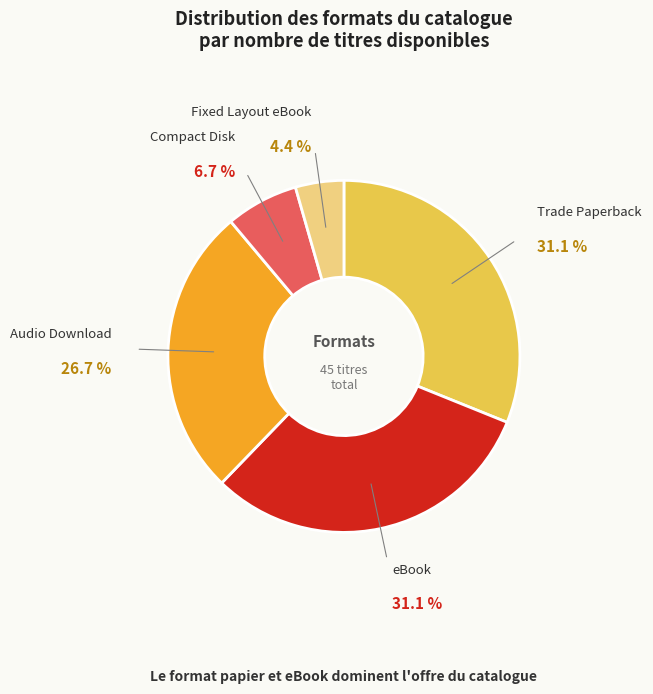

Is there a majority slice in this chart?

No